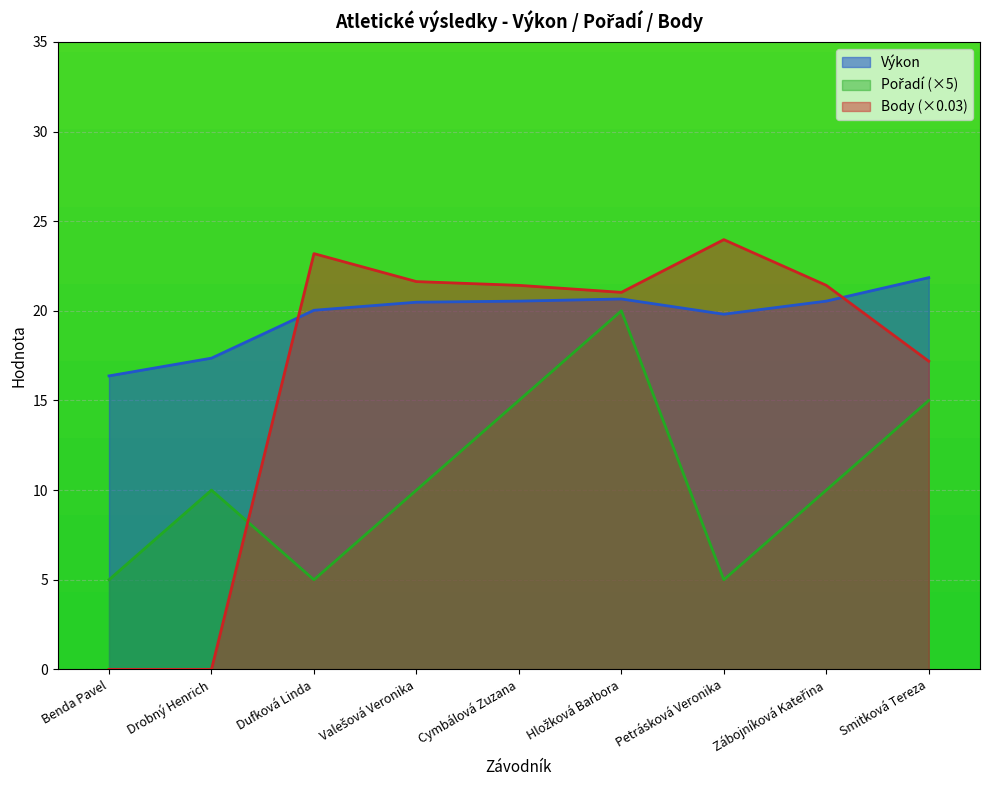

Which label corresponds to the largest value in the chart?

Petrásková Veronika